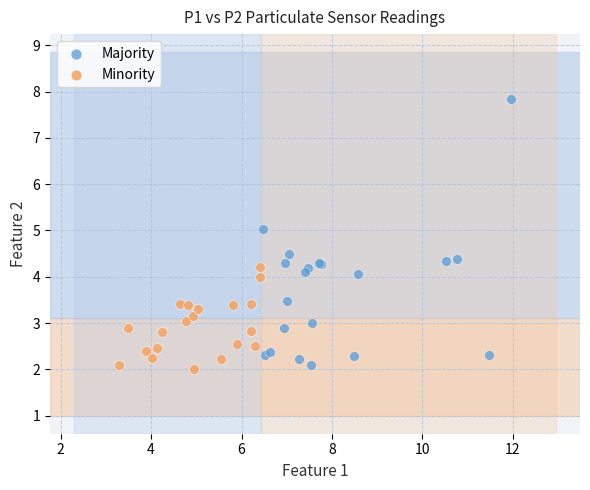

Which series has the widest spread of Y values?

Majority